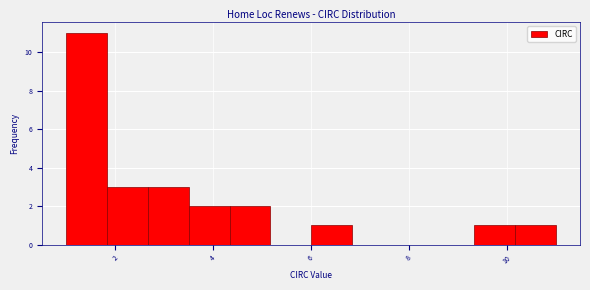

How tall is the bar that spans 6.0 to 6.8 on the x-axis? Neither the bar edges nor the heights are printed on the chart, so give them approximately, as read against the axes.

1